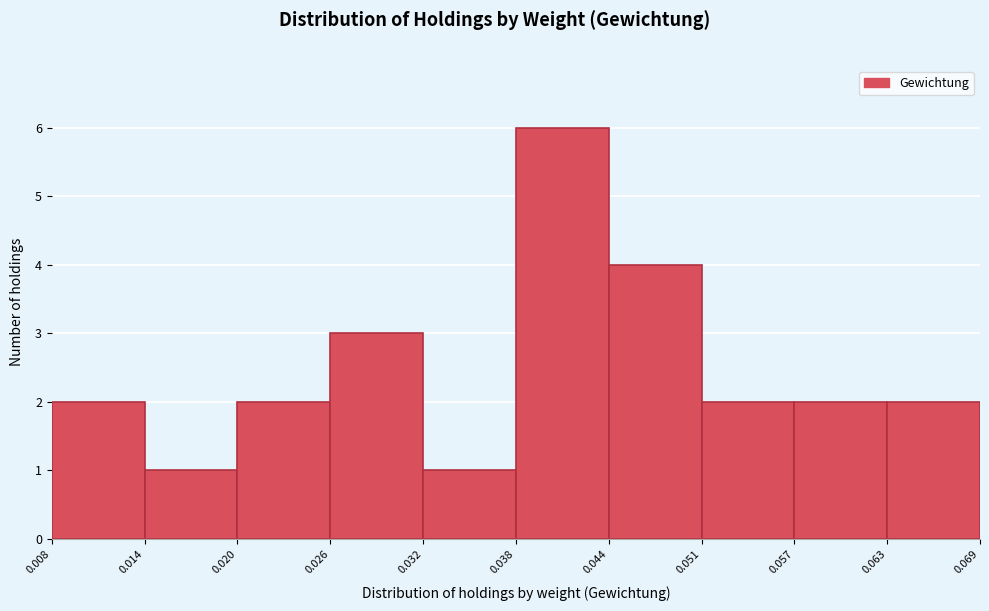

Reading left to right, transcribe this chart: for each bar, give the range it covers on the x-axis and its height. The values are not printed on the chart, so give them approximately, as read against the axis.

0.008 to 0.014: 2
0.014 to 0.020: 1
0.020 to 0.026: 2
0.026 to 0.032: 3
0.032 to 0.038: 1
0.038 to 0.044: 6
0.044 to 0.051: 4
0.051 to 0.057: 2
0.057 to 0.063: 2
0.063 to 0.069: 2